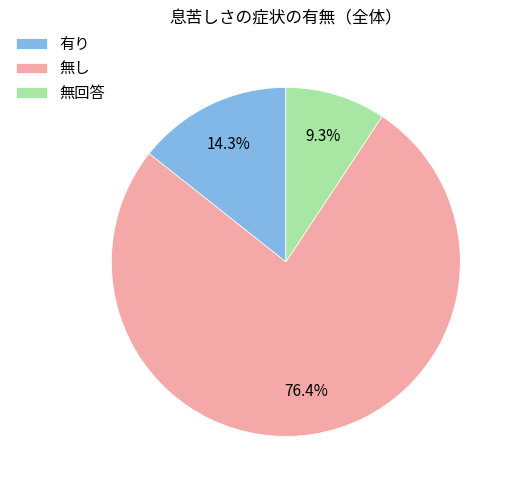

Which category accounts for the majority?

無し